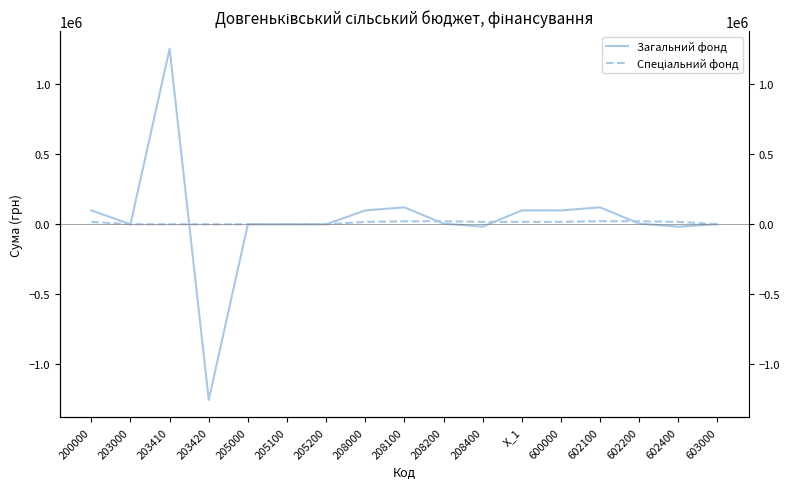

What is the value of the Спеціальний фонд point at the 16th from the left?

17000